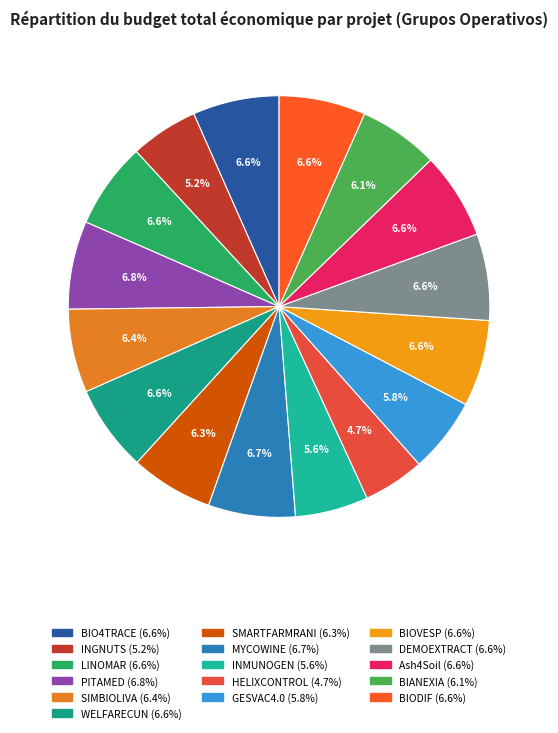

Is SMARTFARMRANI the majority of the pie?

No